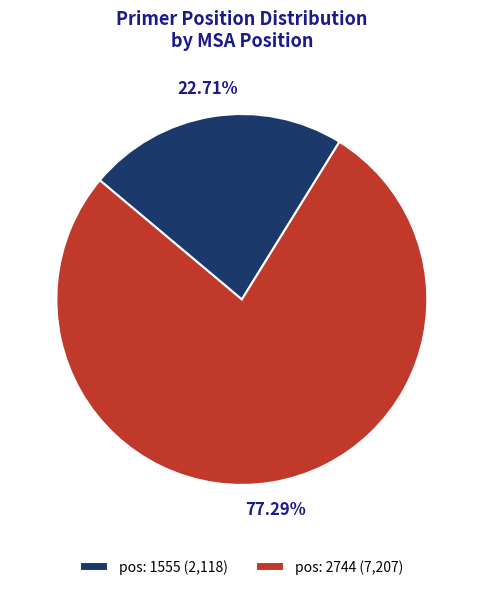

How many segments does this pie chart have?

2